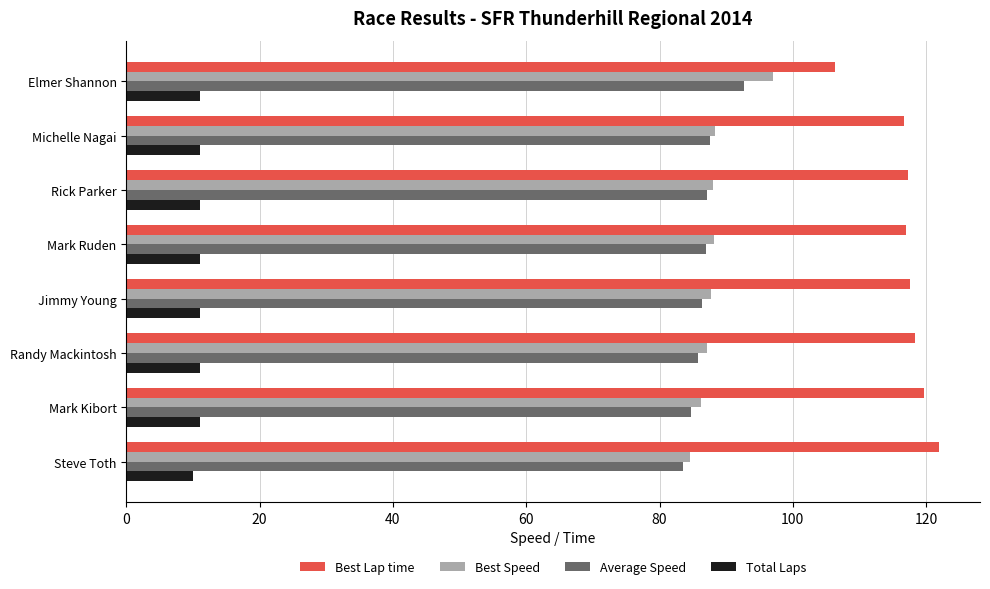

The Average Speed series shows 84.7 at Mark Kibort. True or false?

True